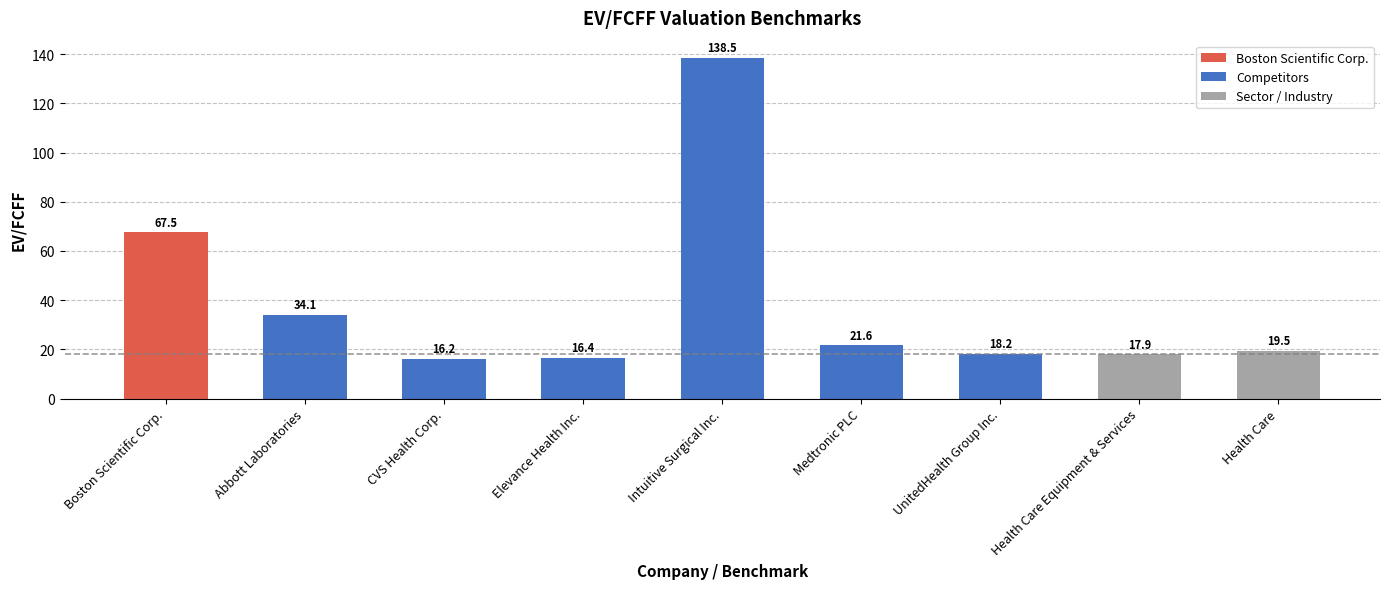

At which category does the chart reach its minimum across all series?

CVS Health Corp.